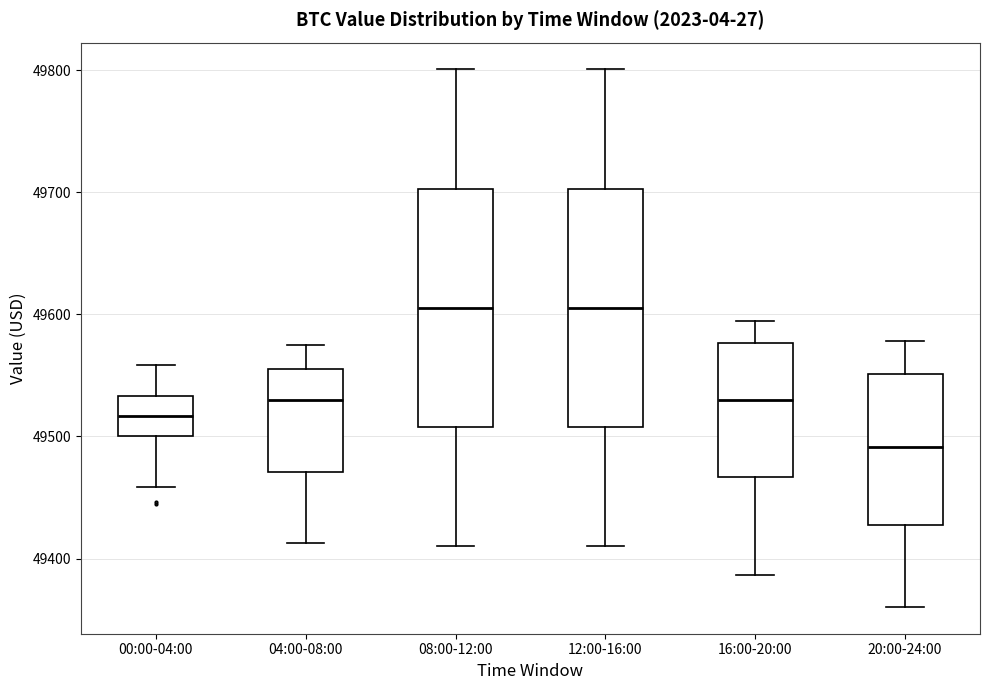

Where is the upper edge of the box for 04:00-08:00 on the y-axis? The values are not printed on the chart, so give them approximately, as read against the axis.

49560